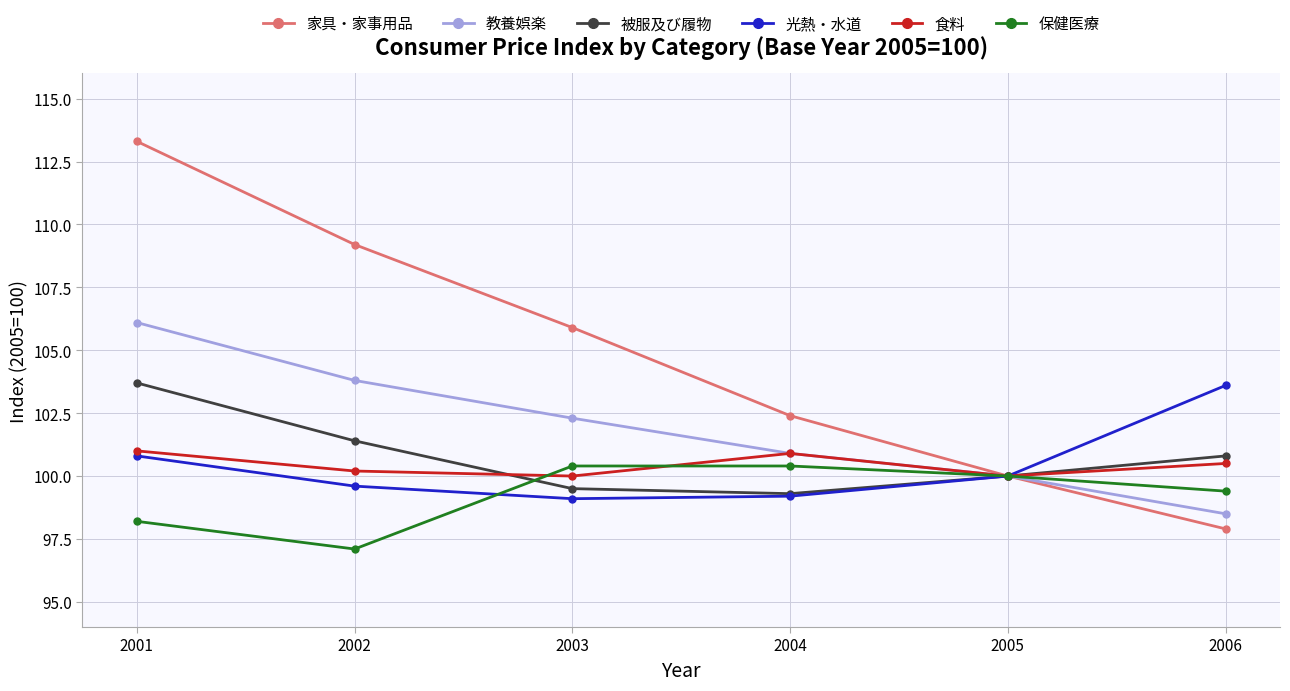

Between 2003 and 2004, which series saw the biggest shift?

家具・家事用品